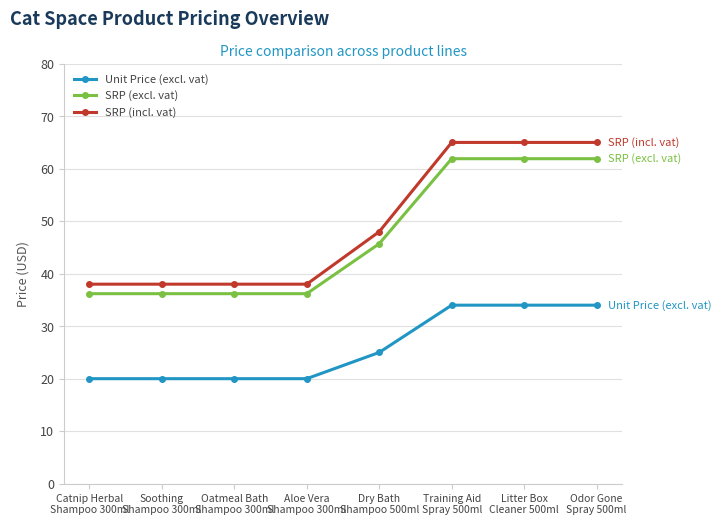

What is the greatest value displayed?

65.0